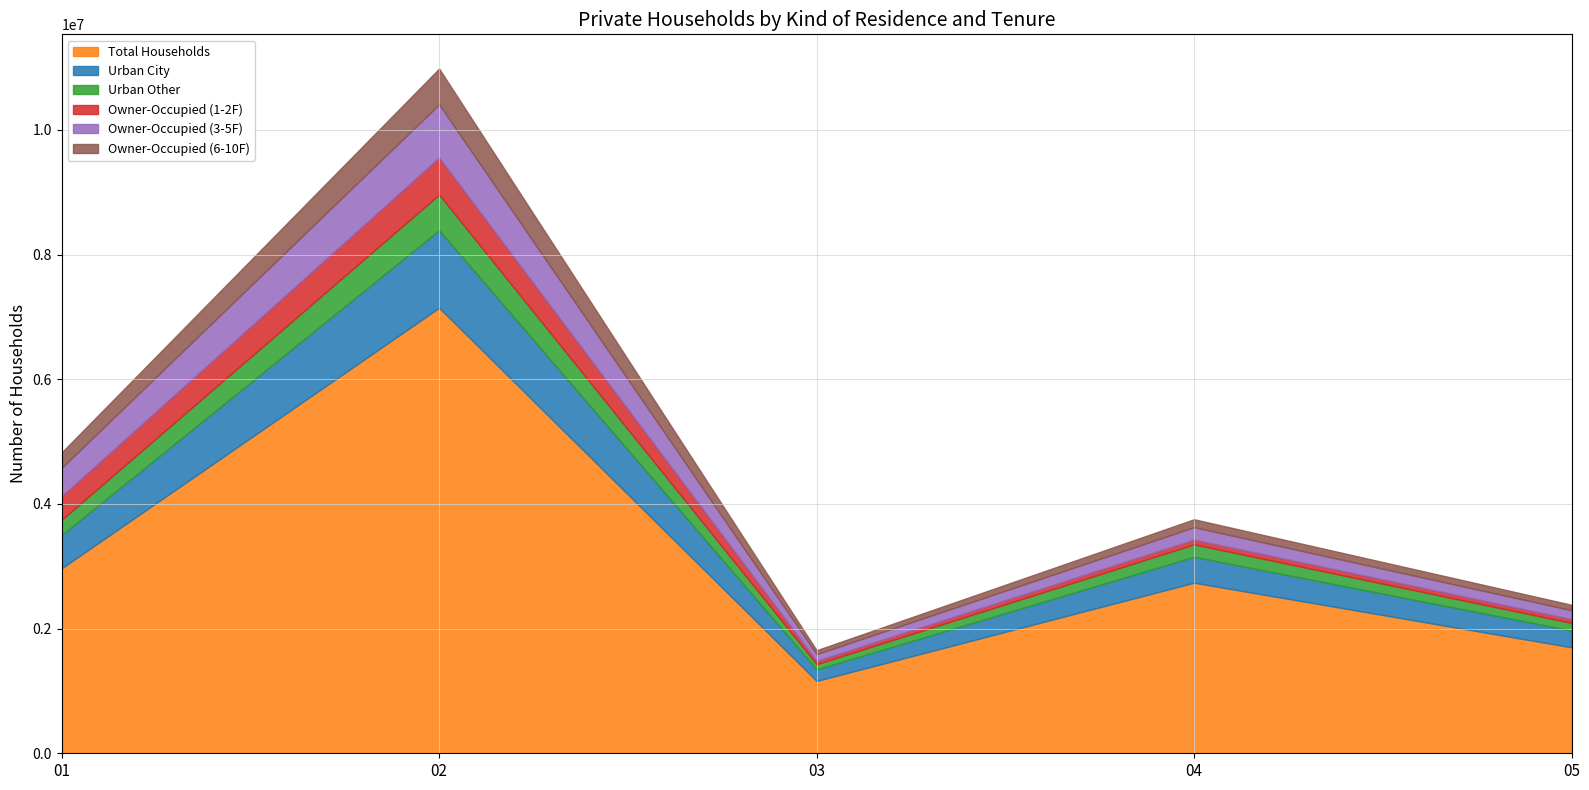

What are all the series names shown in the legend?

Total Households, Urban City, Urban Other, Owner-Occupied (1-2F), Owner-Occupied (3-5F), Owner-Occupied (6-10F)